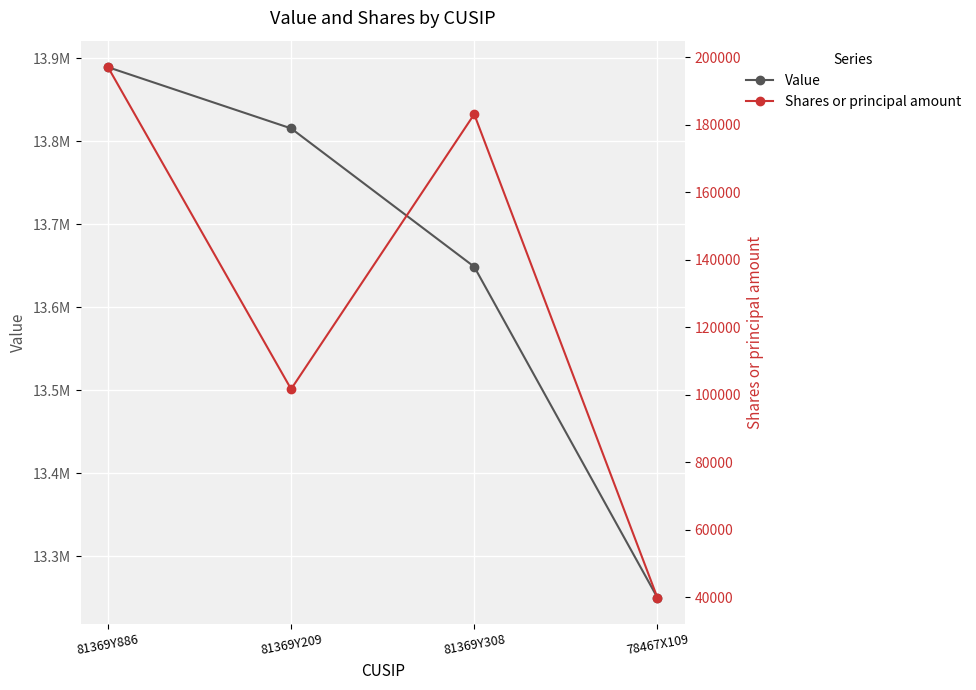

What is the value of the Shares or principal amount point at the 1st from the left?

197011